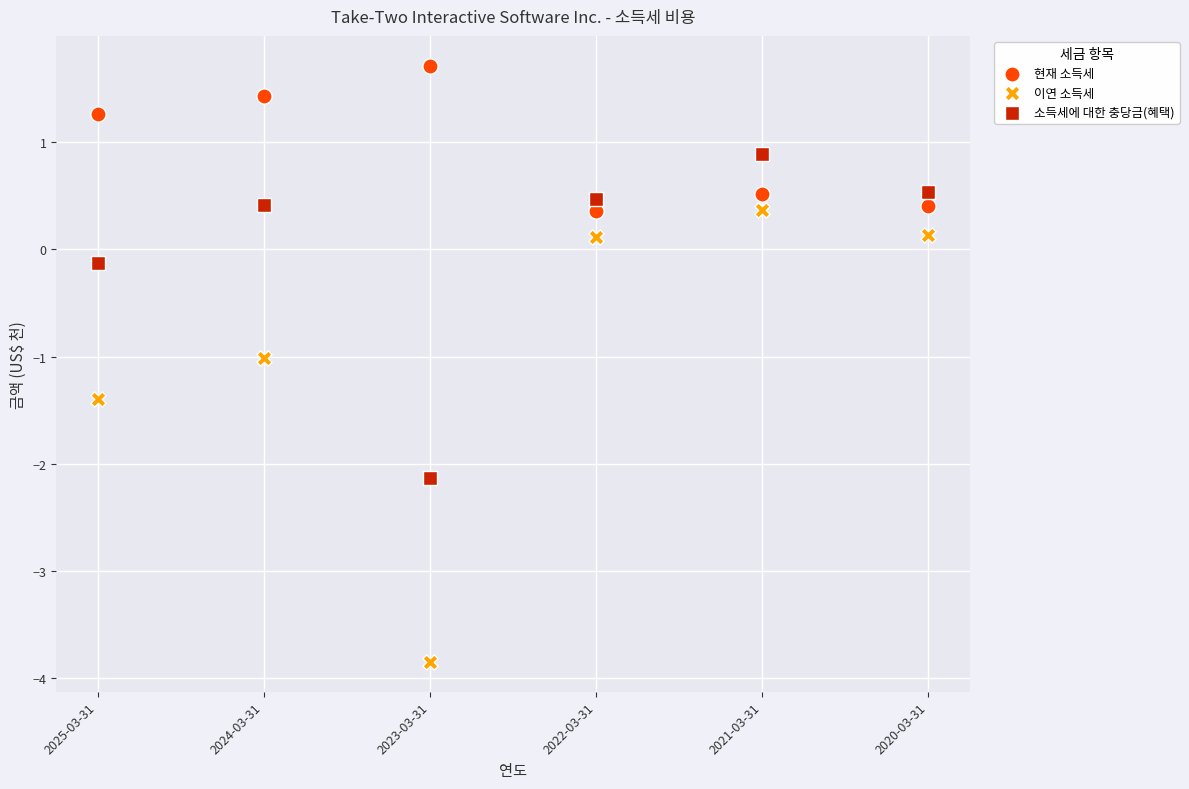

Which series reaches the maximum Y coordinate?

현재 소득세